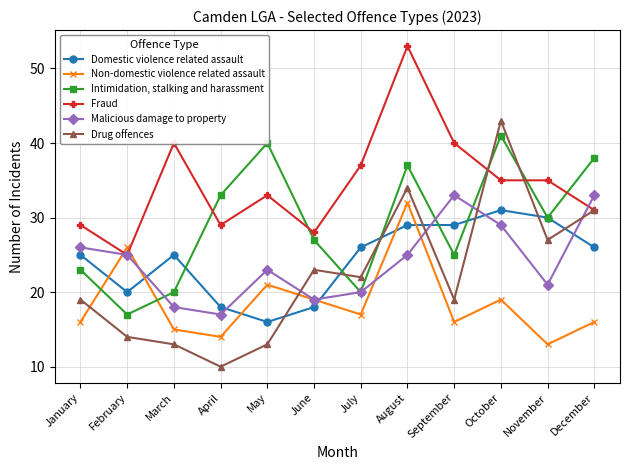

What is the value of the Malicious damage to property point at the 4th from the left?

17